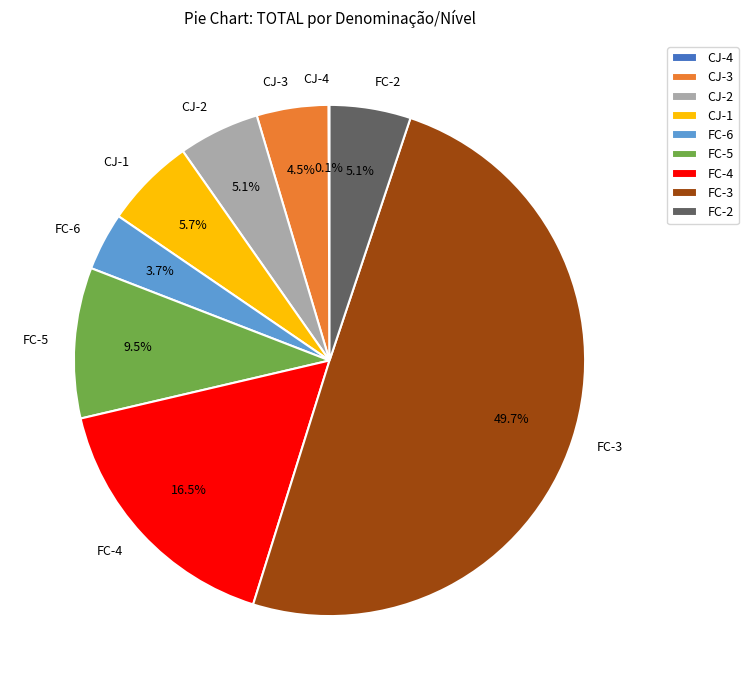

True or false: CJ-1 accounts for 6% of the total.

True